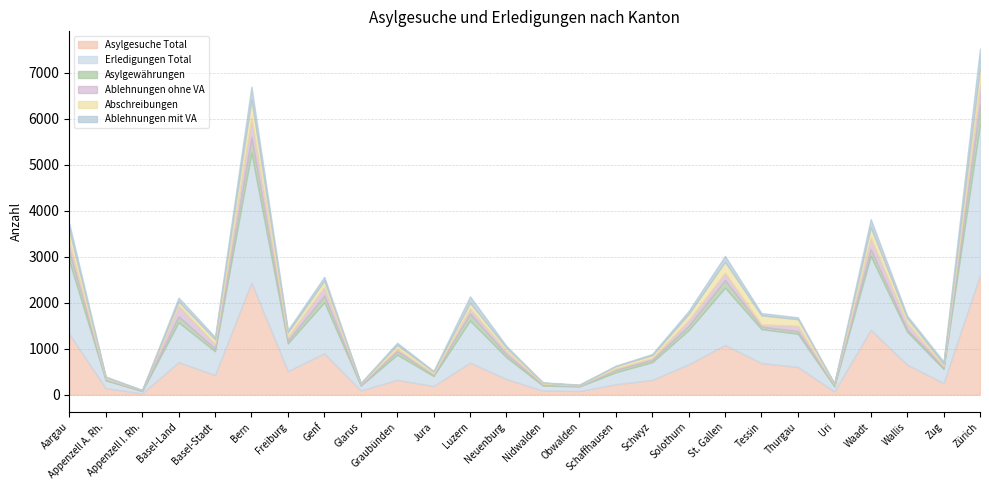

Rank the series by their maximum value, from lowest to highest.

Abschreibungen, Ablehnungen mit VA, Ablehnungen ohne VA, Asylgewährungen, Asylgesuche Total, Erledigungen Total